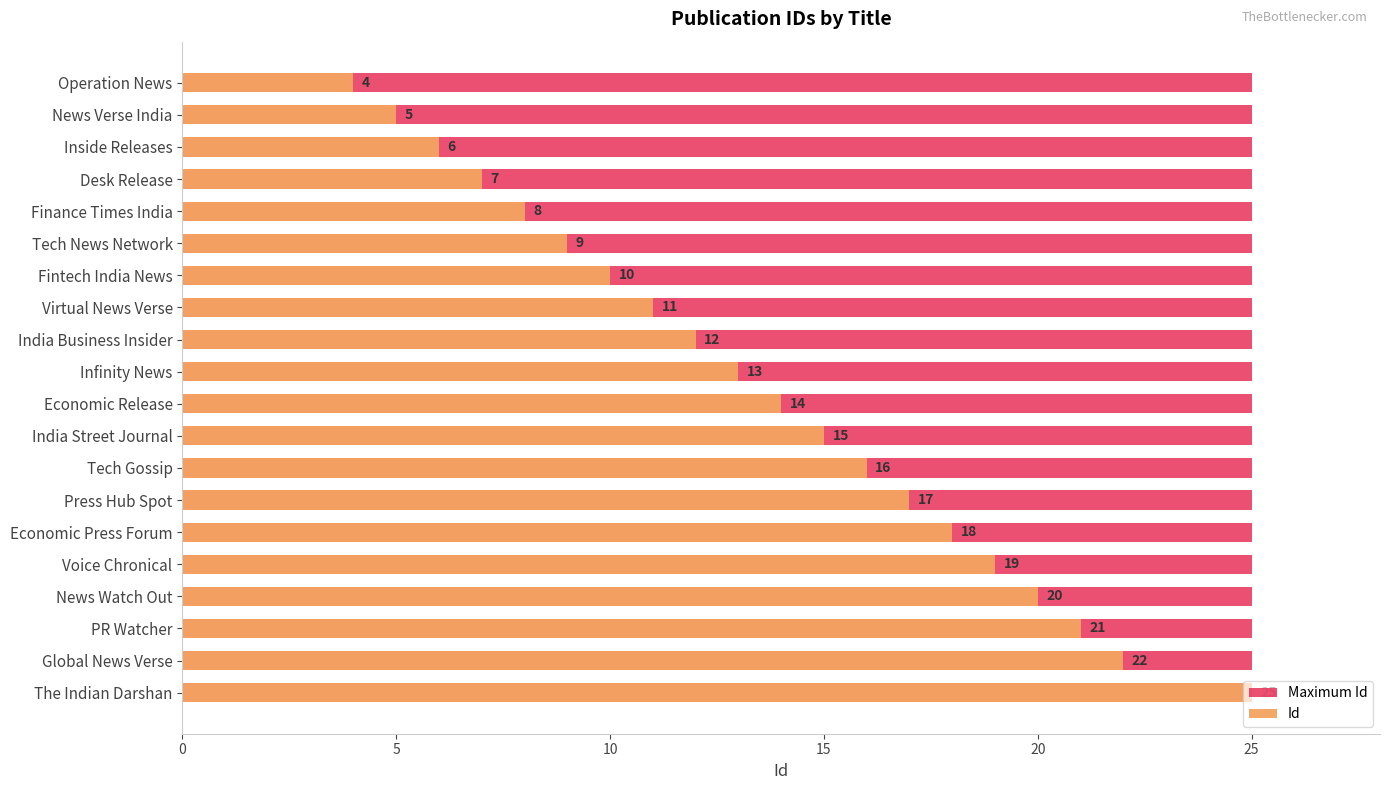

How many bars are there in each group?

2